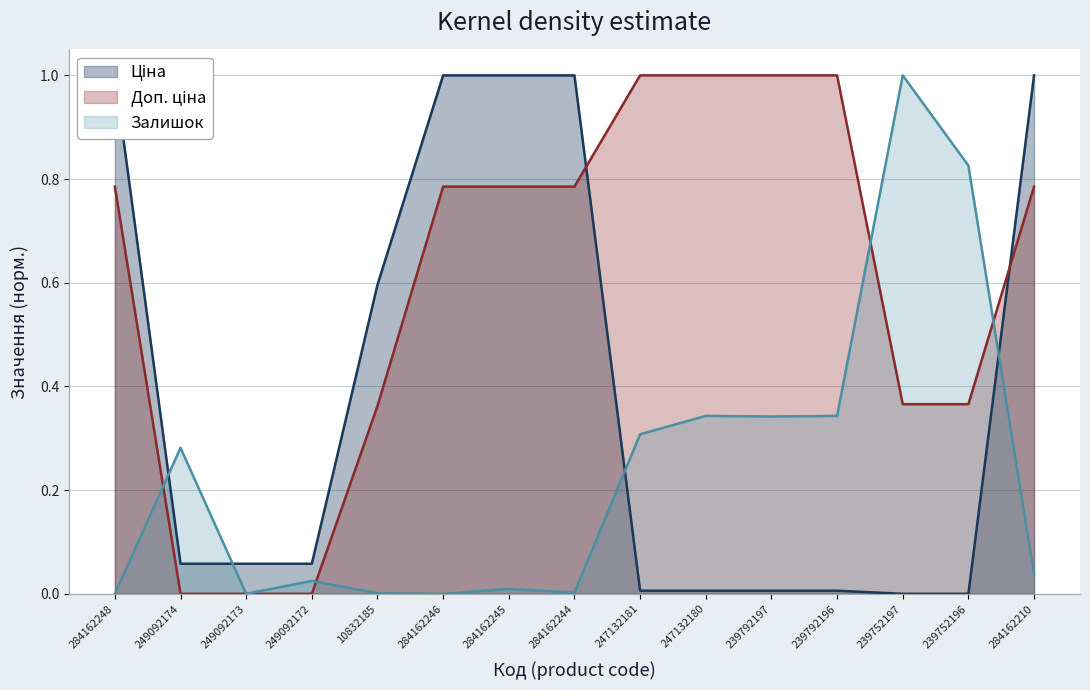

How many intersections are there between Залишок and Доп. ціна?

4